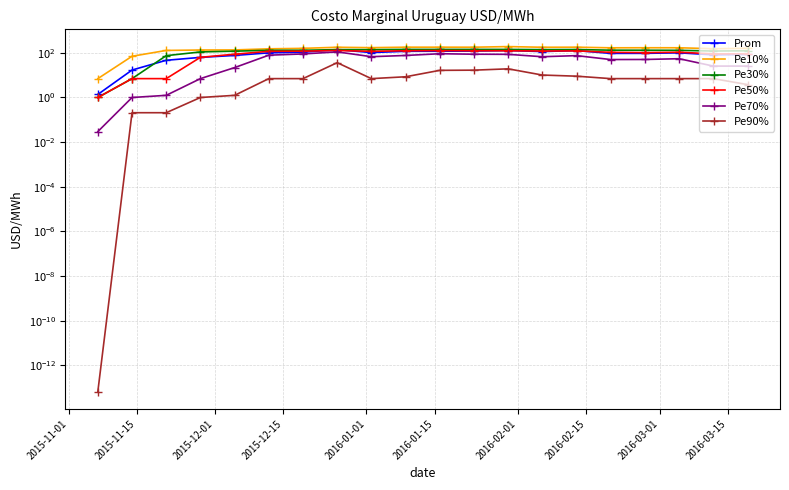

How many categories are shown in the chart?

20